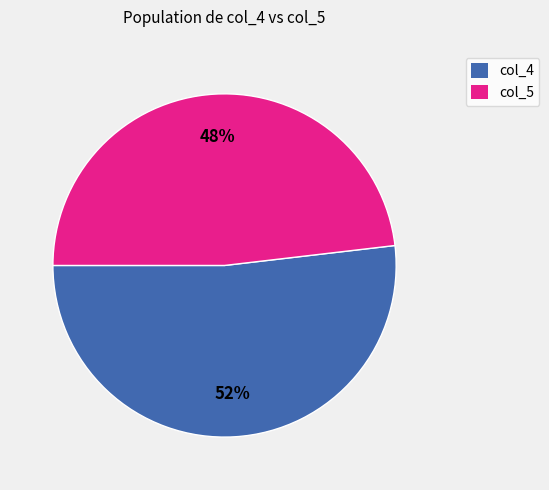

To the nearest percent, what is the difference between the largest and smallest slice percentages?

4%